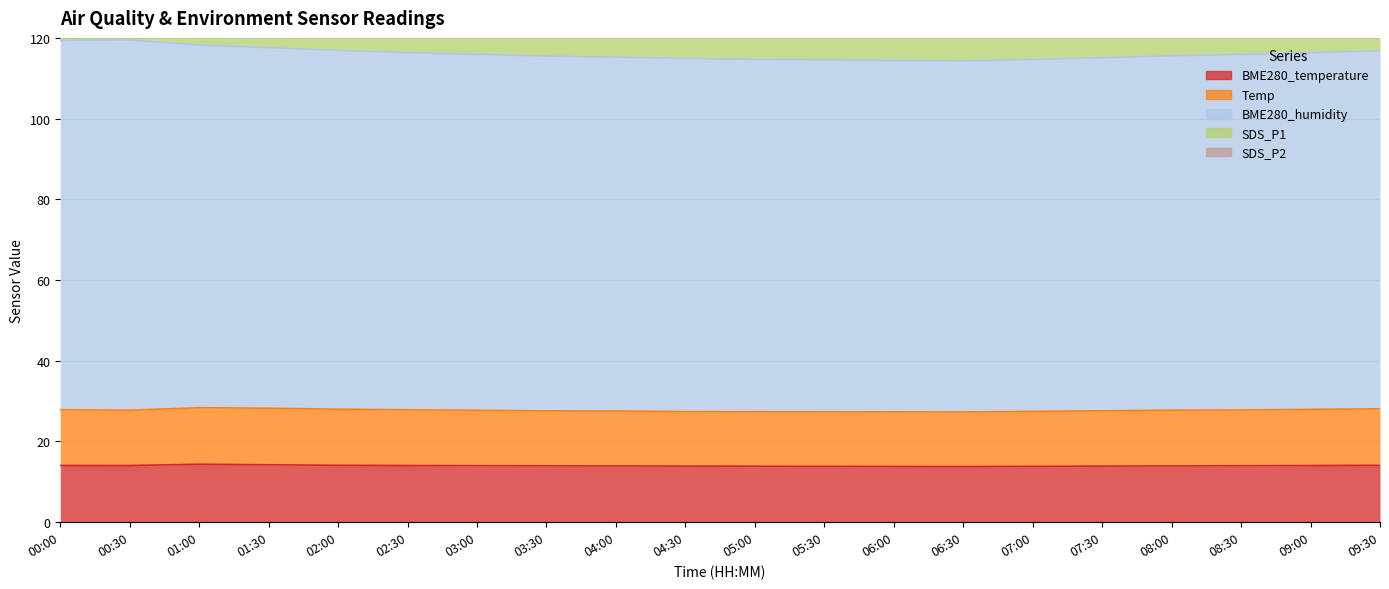

Rank the series at 03:30 from lowest to highest value.

SDS_P2, Temp, BME280_temperature, SDS_P1, BME280_humidity